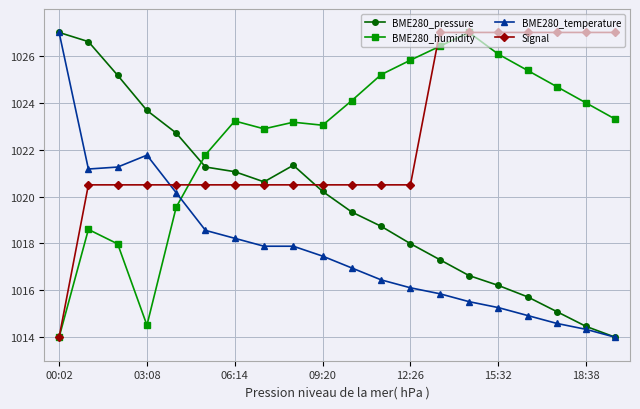

True or false: BME280_humidity has more than 2 points higher than both neighbors.

True